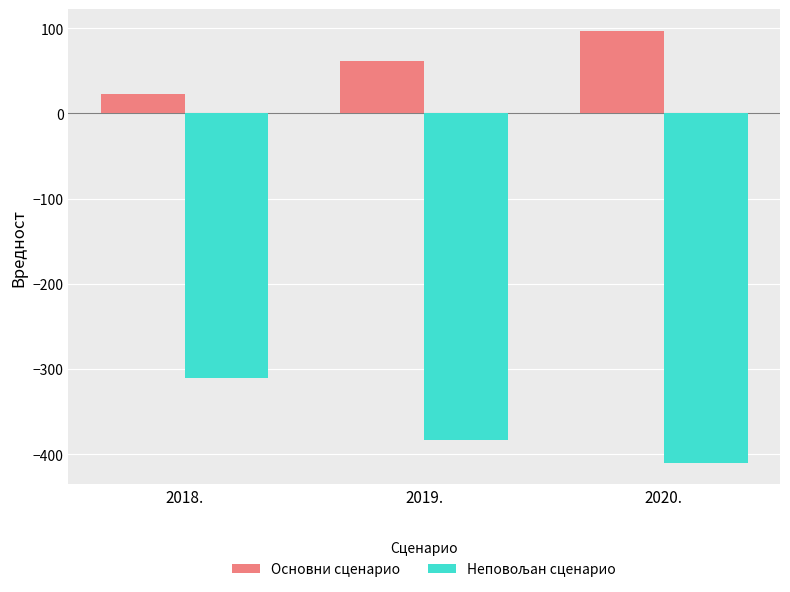

What is the average value of the Основни сценарио series?

61